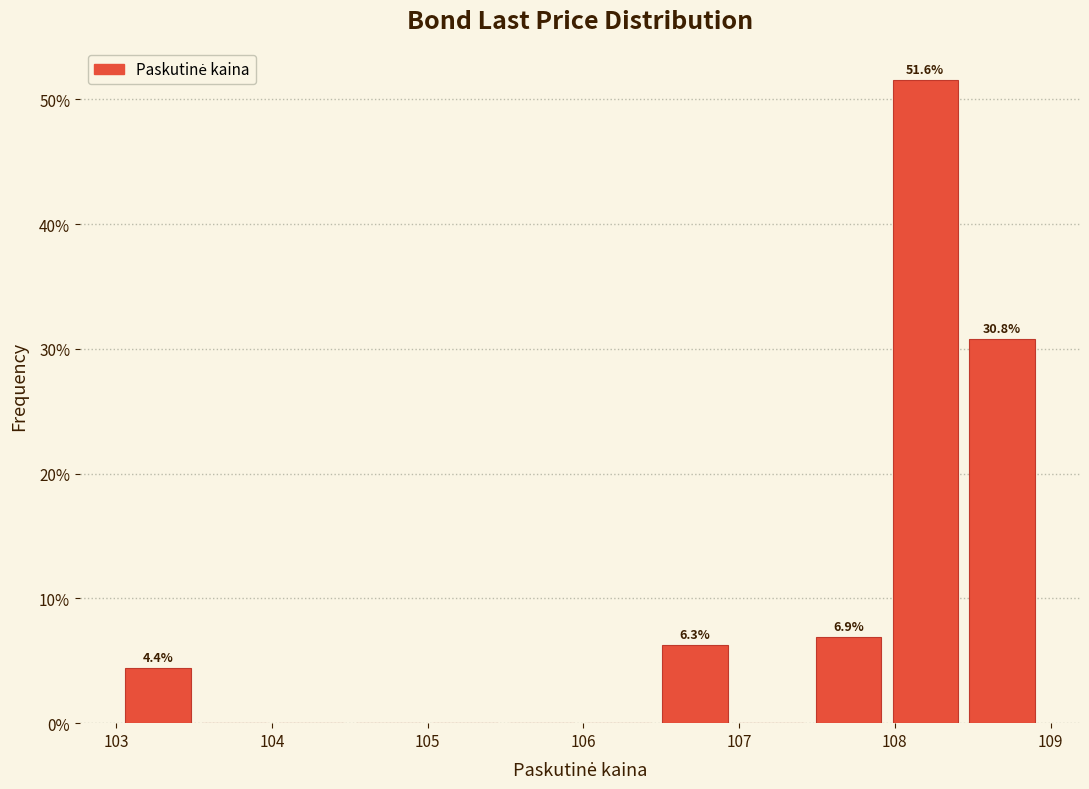

Over which range of the x-axis is the bar tallest?

107.9 to 108.4